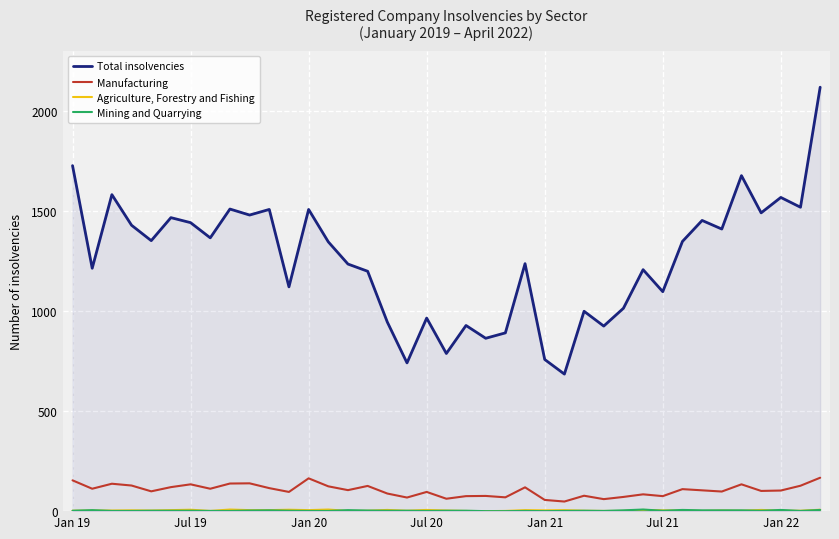

True or false: Manufacturing and Total insolvencies cross at least once.

False